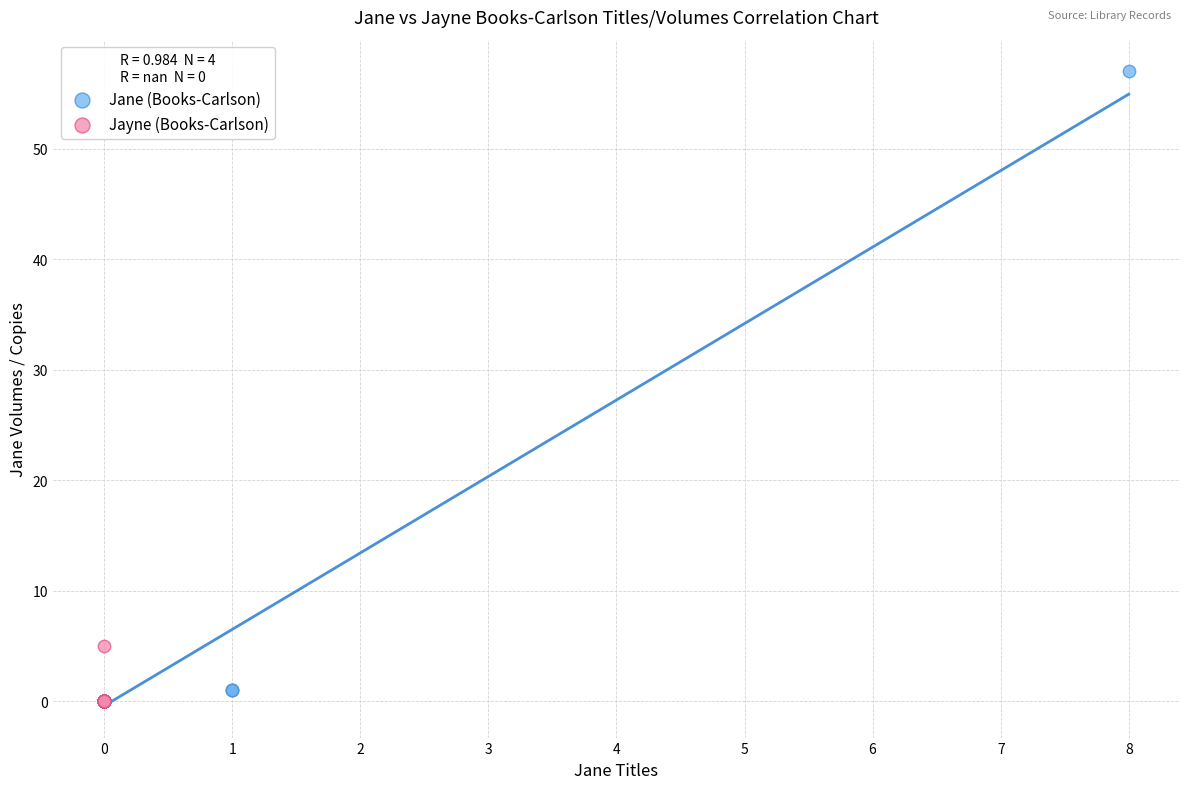

Which series has the widest spread of Y values?

Jane (Books-Carlson)